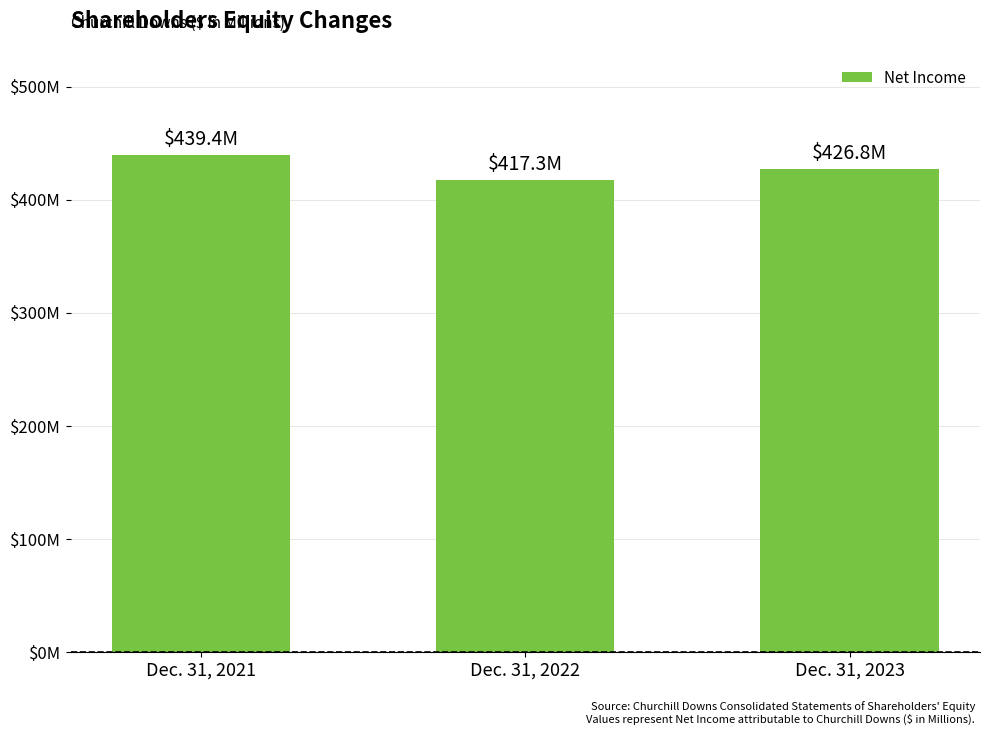

What is the sum of the values at Dec. 31, 2022 and Dec. 31, 2023?

844.1